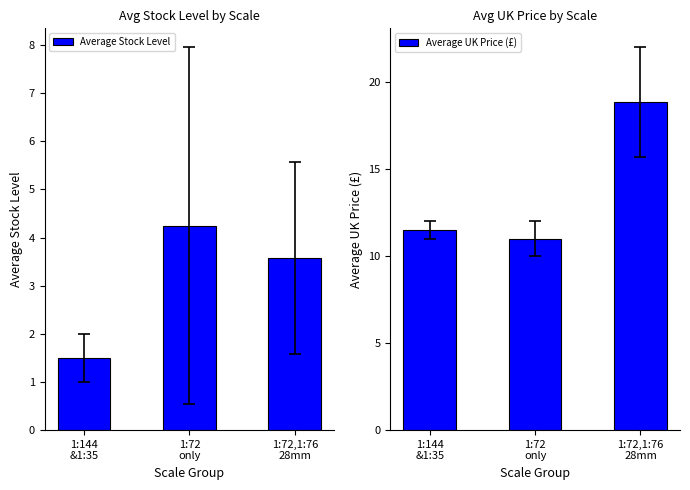

Which category has the highest value across all series?

1:72,1:76
28mm